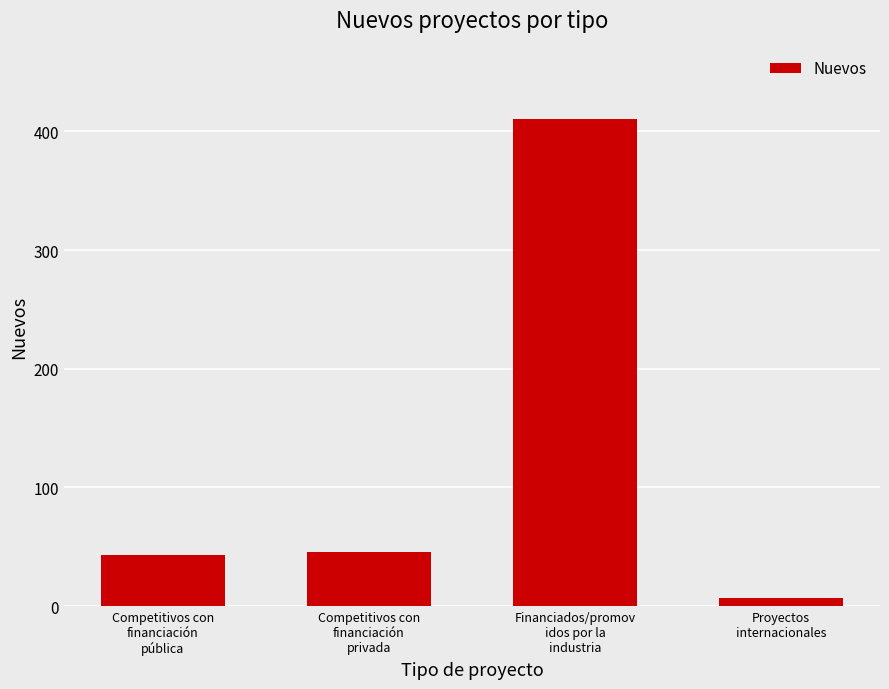

True or false: the data shows 58 at Competitivos con
financiación
pública.

False